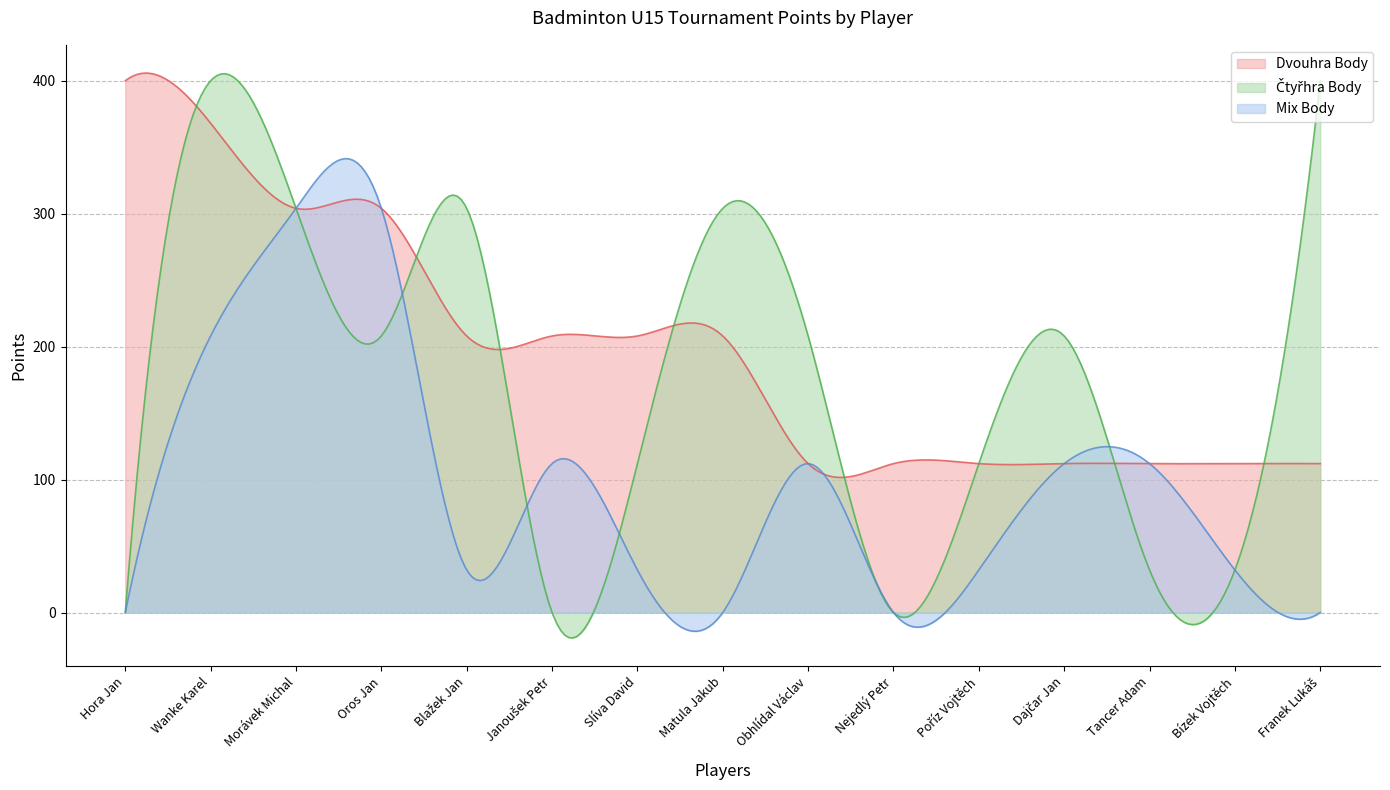

What is the difference between the maximum and minimum values in the Mix Body series?

355.5